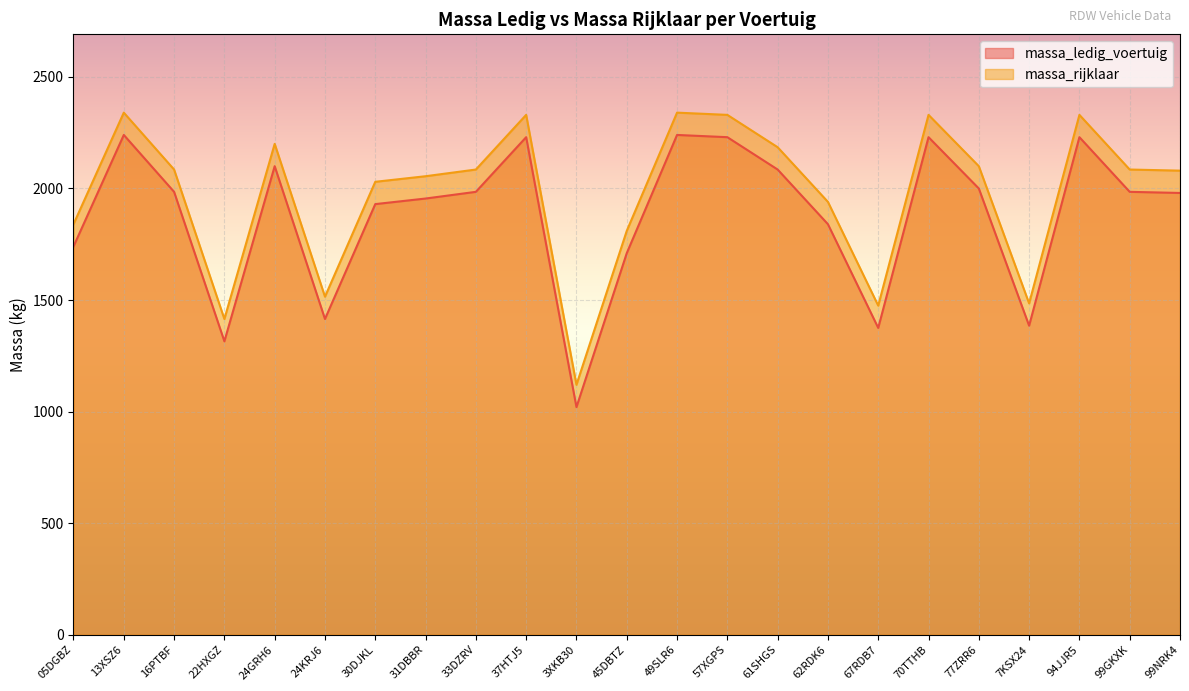

What is the sum of the massa_ledig_voertuig values at 67RDB7 and 99NRK4?

3355